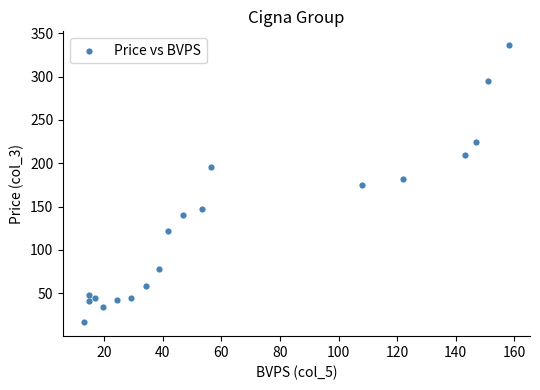

What is the range of X values (max minus min)?

144.9